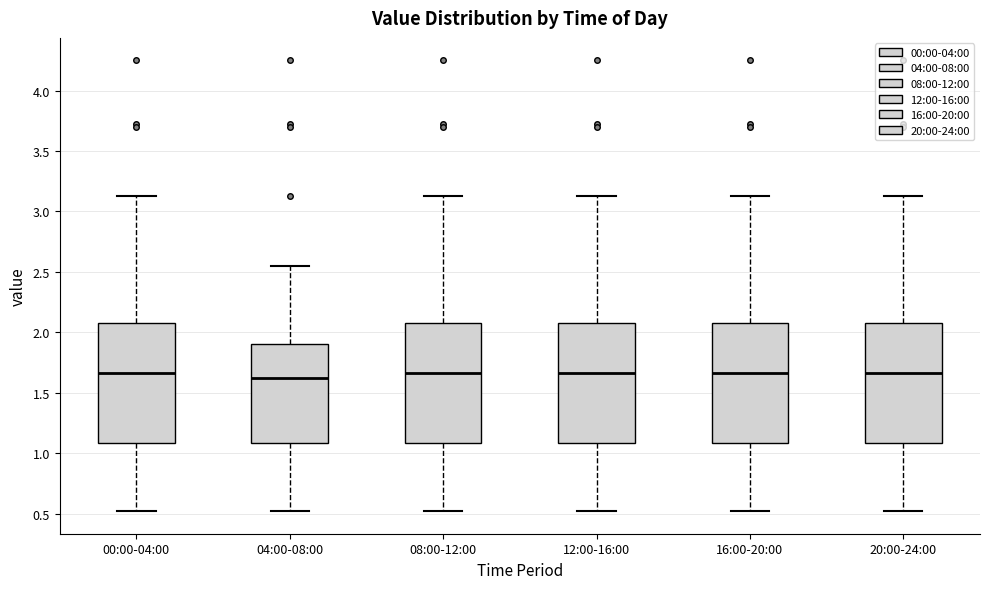

Reading left to right, read every box against the y-axis: the position of its median line, the range the box covers, and the ends of its whiskers. The values are not printed on the chart, so give them approximately, as read against the axis.

00:00-04:00: median 1.65, box 1.10 to 2.10, whiskers 0.50 to 3.15
04:00-08:00: median 1.65, box 1.10 to 1.90, whiskers 0.50 to 2.55
08:00-12:00: median 1.65, box 1.10 to 2.10, whiskers 0.50 to 3.15
12:00-16:00: median 1.65, box 1.10 to 2.10, whiskers 0.50 to 3.15
16:00-20:00: median 1.65, box 1.10 to 2.10, whiskers 0.50 to 3.15
20:00-24:00: median 1.65, box 1.10 to 2.10, whiskers 0.50 to 3.15